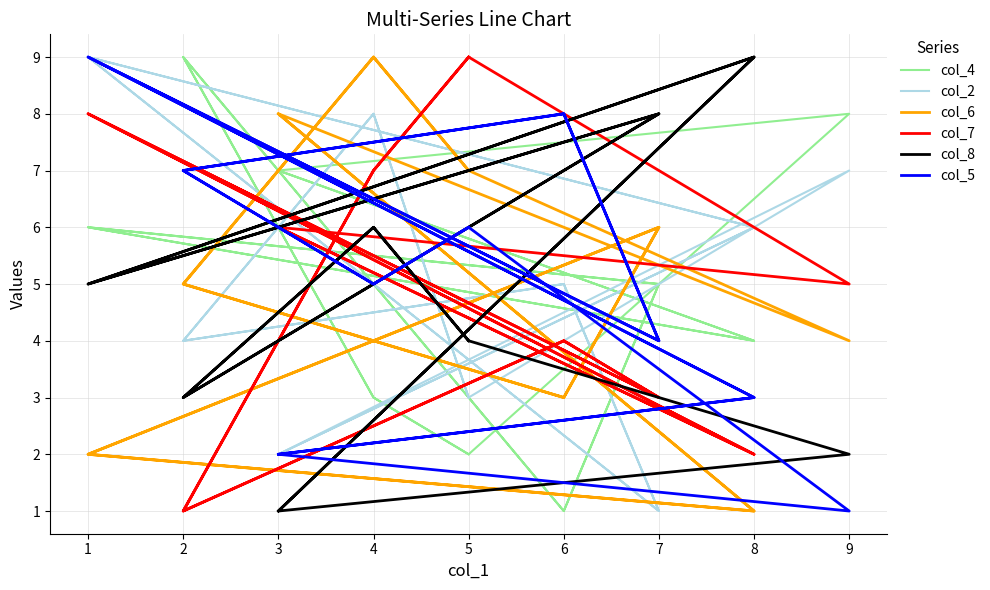

Does the chart have visible grid lines?

Yes